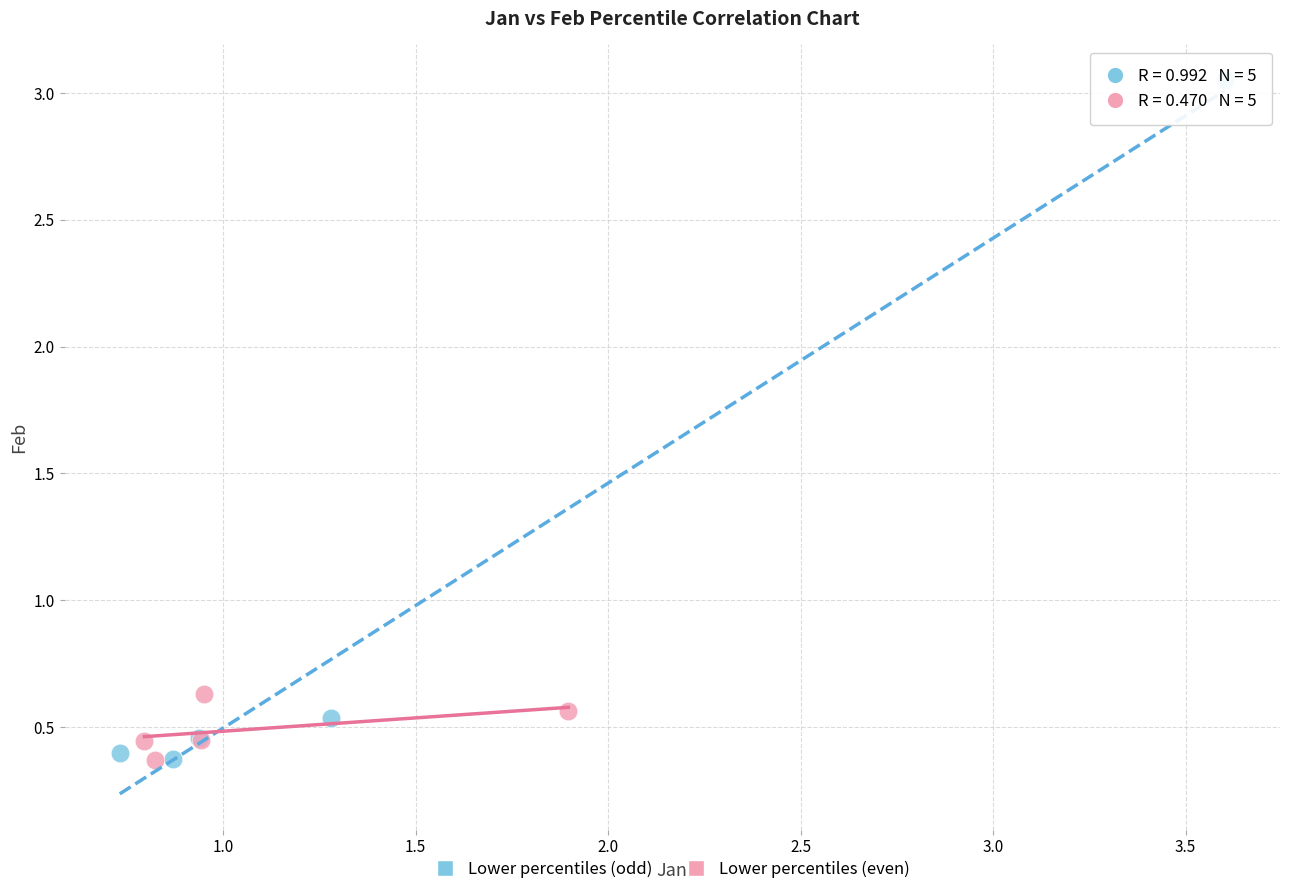

Which series has the largest Y range (max minus min)?

Lower percentiles (odd)